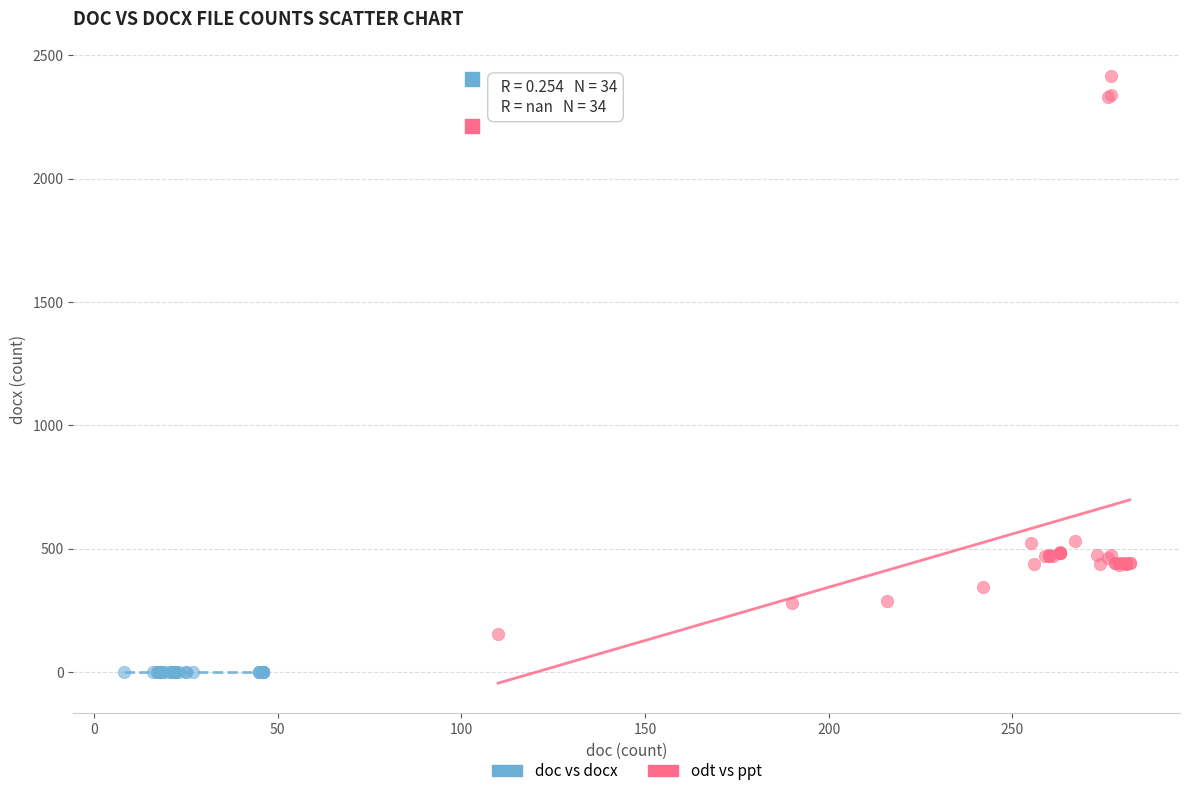

Which series contains the lowest Y value?

odt vs ppt